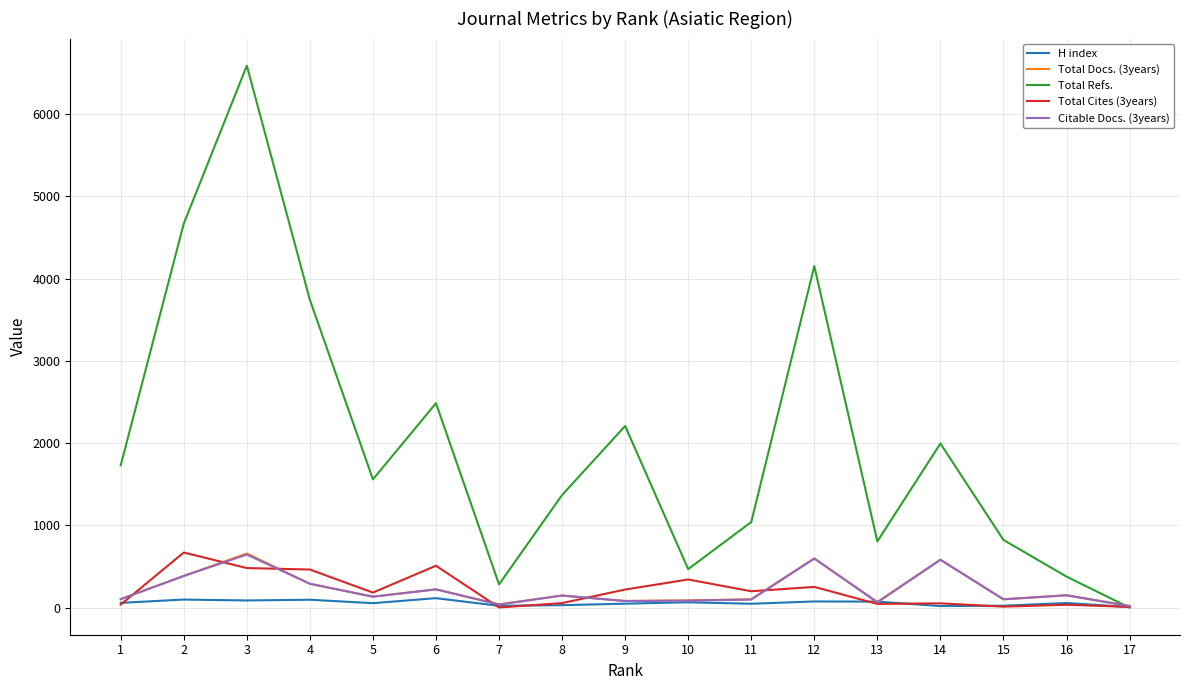

Which series changed the most between 1 and 17?

Total Refs.